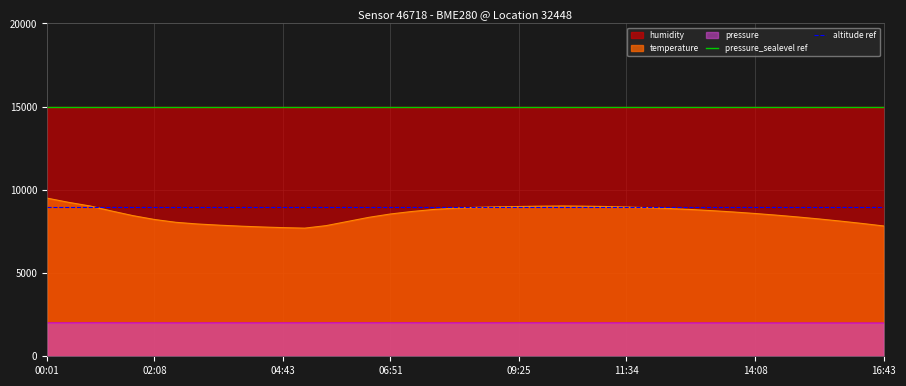

What is the highest value of the temperature series?

9500.0